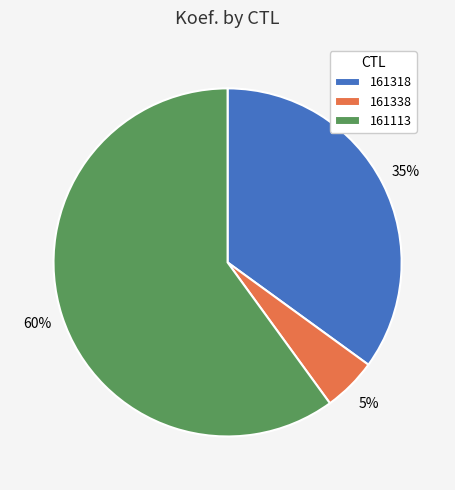

Rank the categories by value from lowest to highest.

161338, 161318, 161113